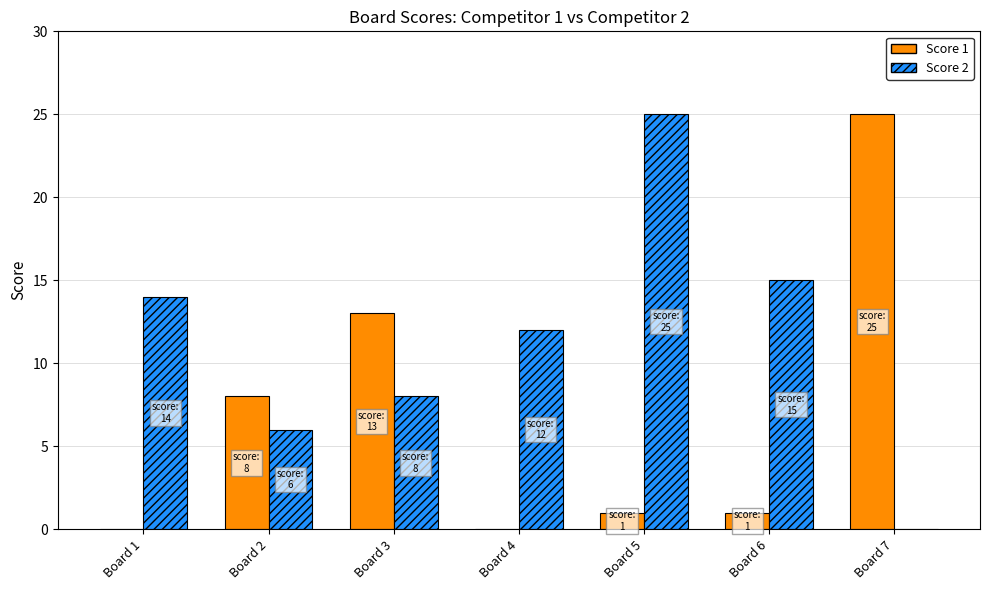

At which category is the sum across all series the highest?

Board 5